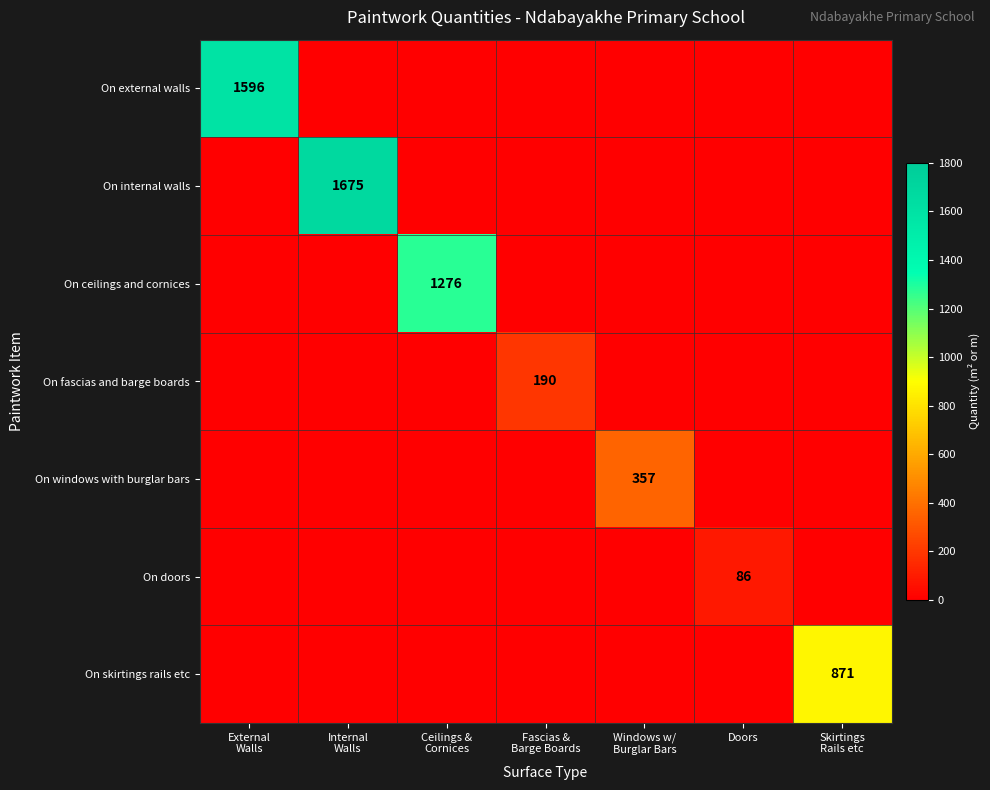

What is the maximum value shown in the chart?

1675